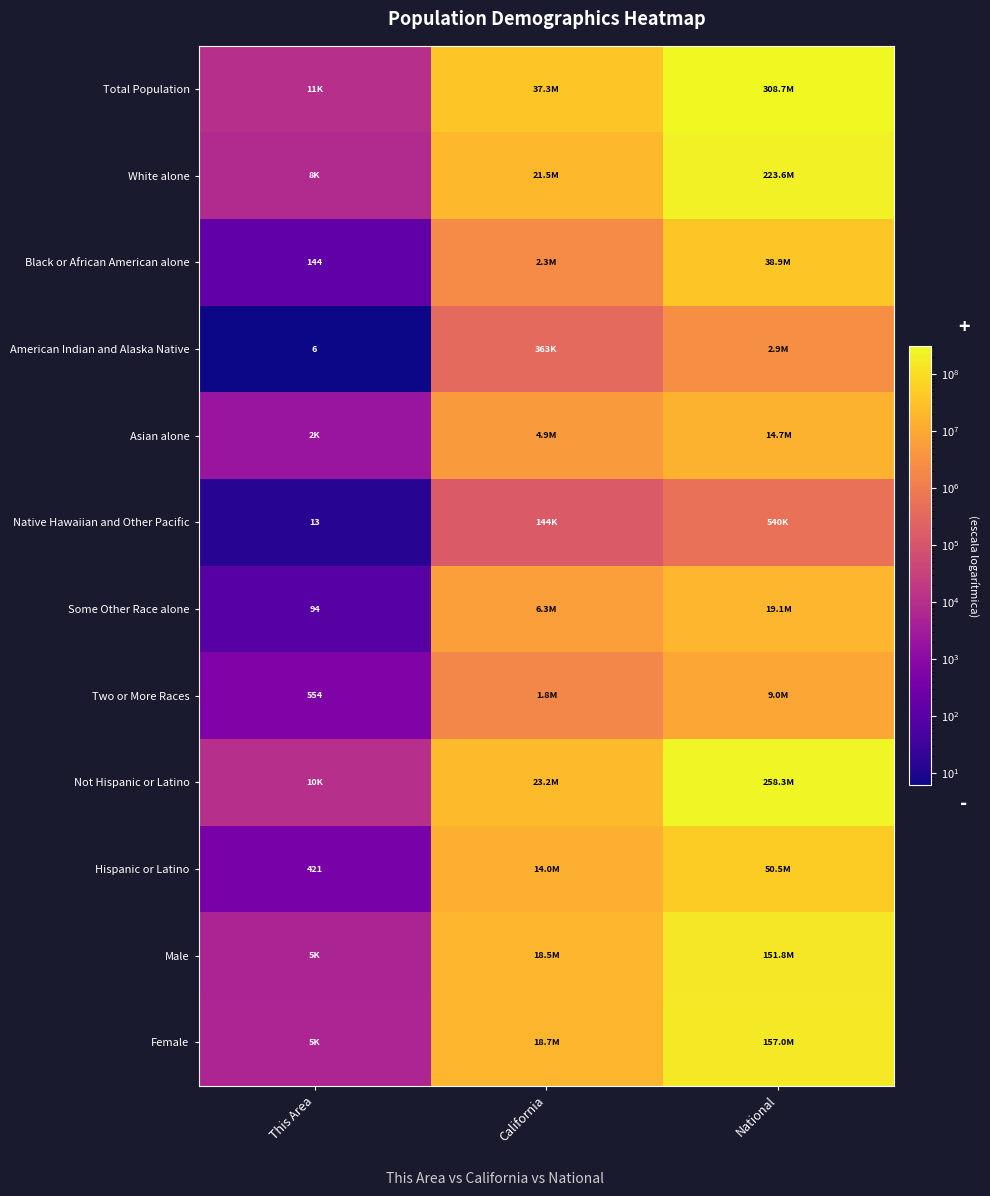

Is it true that Native Hawaiian and Other Pacific equals 23 at This Area?

False